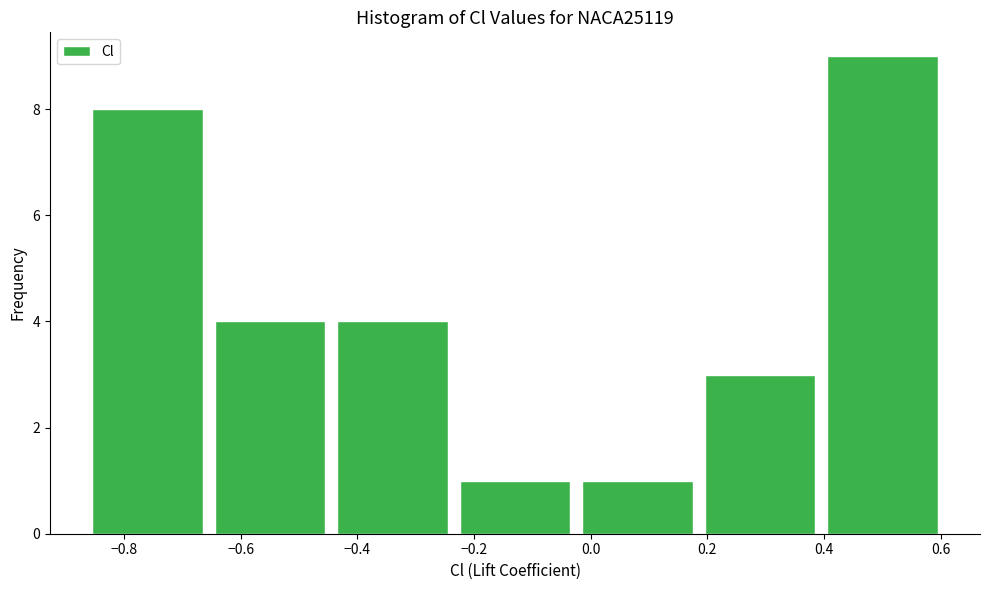

Reading left to right, list every bar in this chart as the range it spans on the x-axis followed by its height. Neither the bar edges nor the heights are printed on the chart, so give them approximately, as read against the axes.

-0.86 to -0.66: 8
-0.66 to -0.44: 4
-0.44 to -0.24: 4
-0.24 to -0.02: 1
-0.02 to 0.18: 1
0.18 to 0.40: 3
0.40 to 0.60: 9